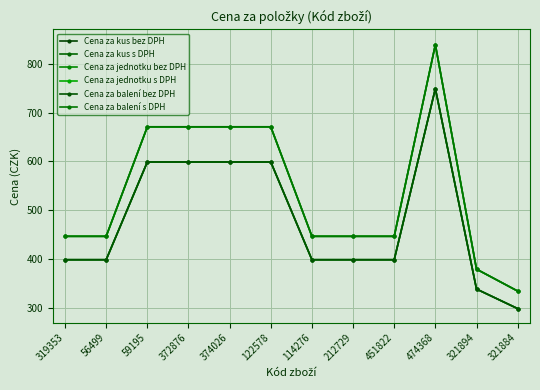

At which label is Cena za kus bez DPH closest to 524?

59195